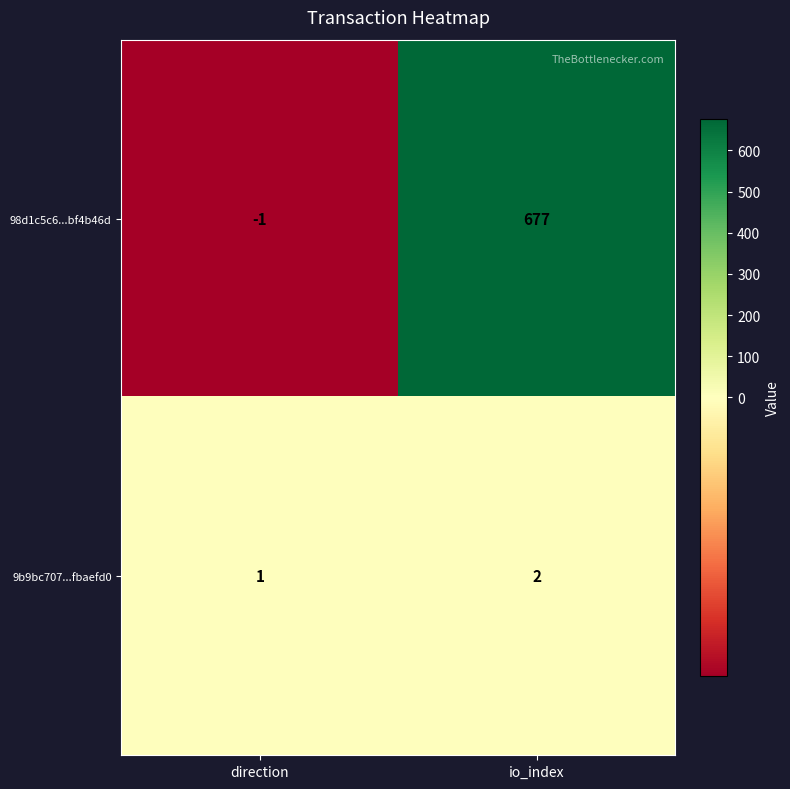

Which category has the highest value across all series?

io_index